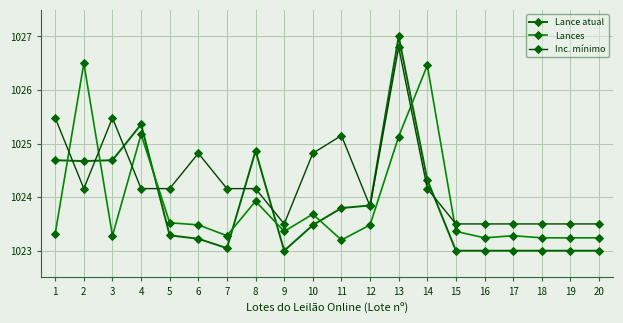

At which category is the sum across all series the highest?

13